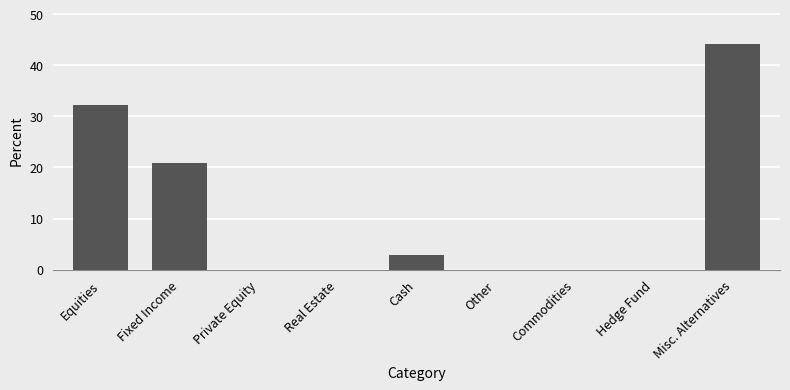

Where is the data nearest to the value 22?

Fixed Income